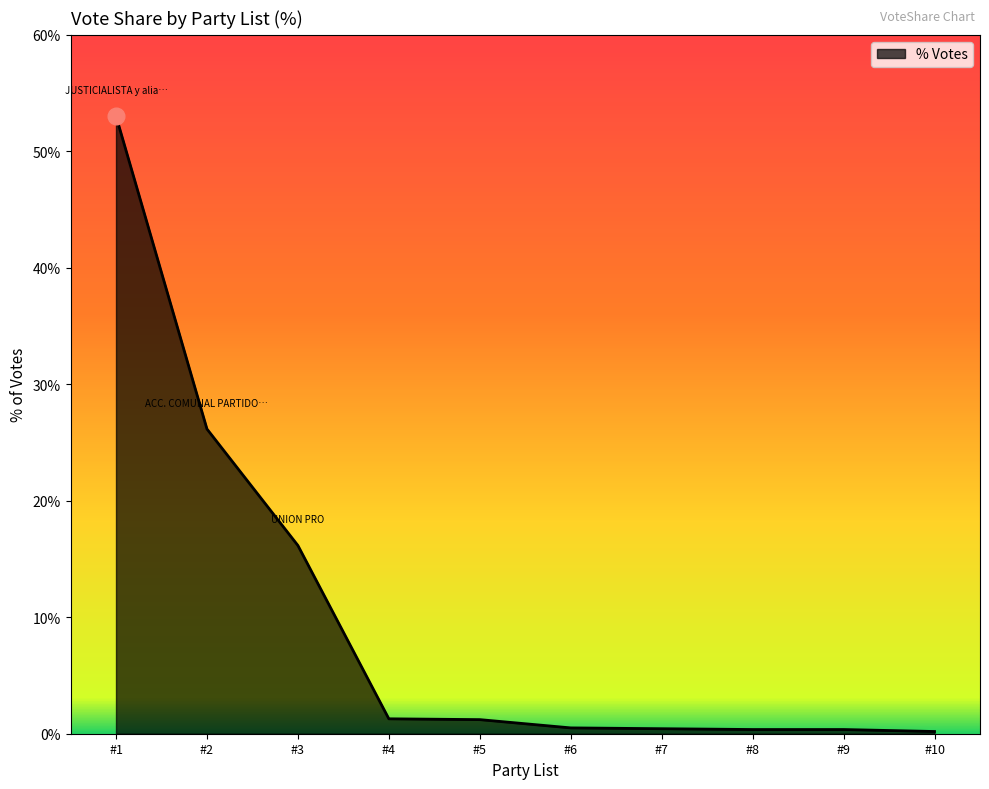

The chart shows a value of 41.2 at #2. True or false?

False